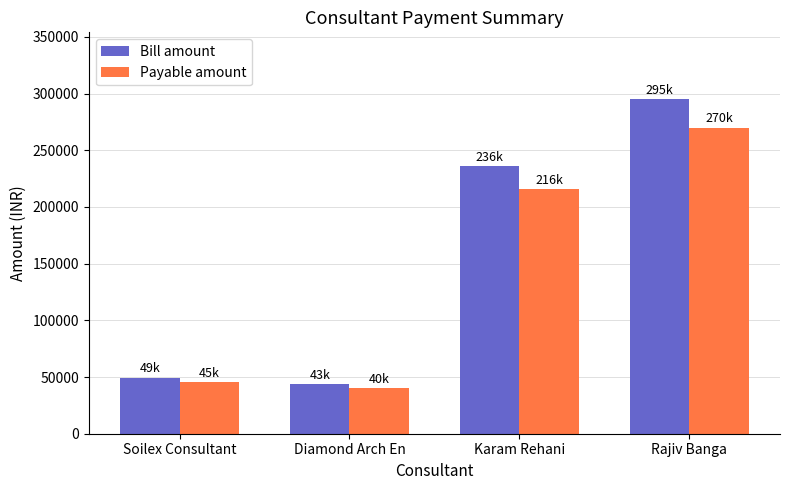

What is the approximate value of Bill amount at Diamond Arch En, to the nearest 100?

43800